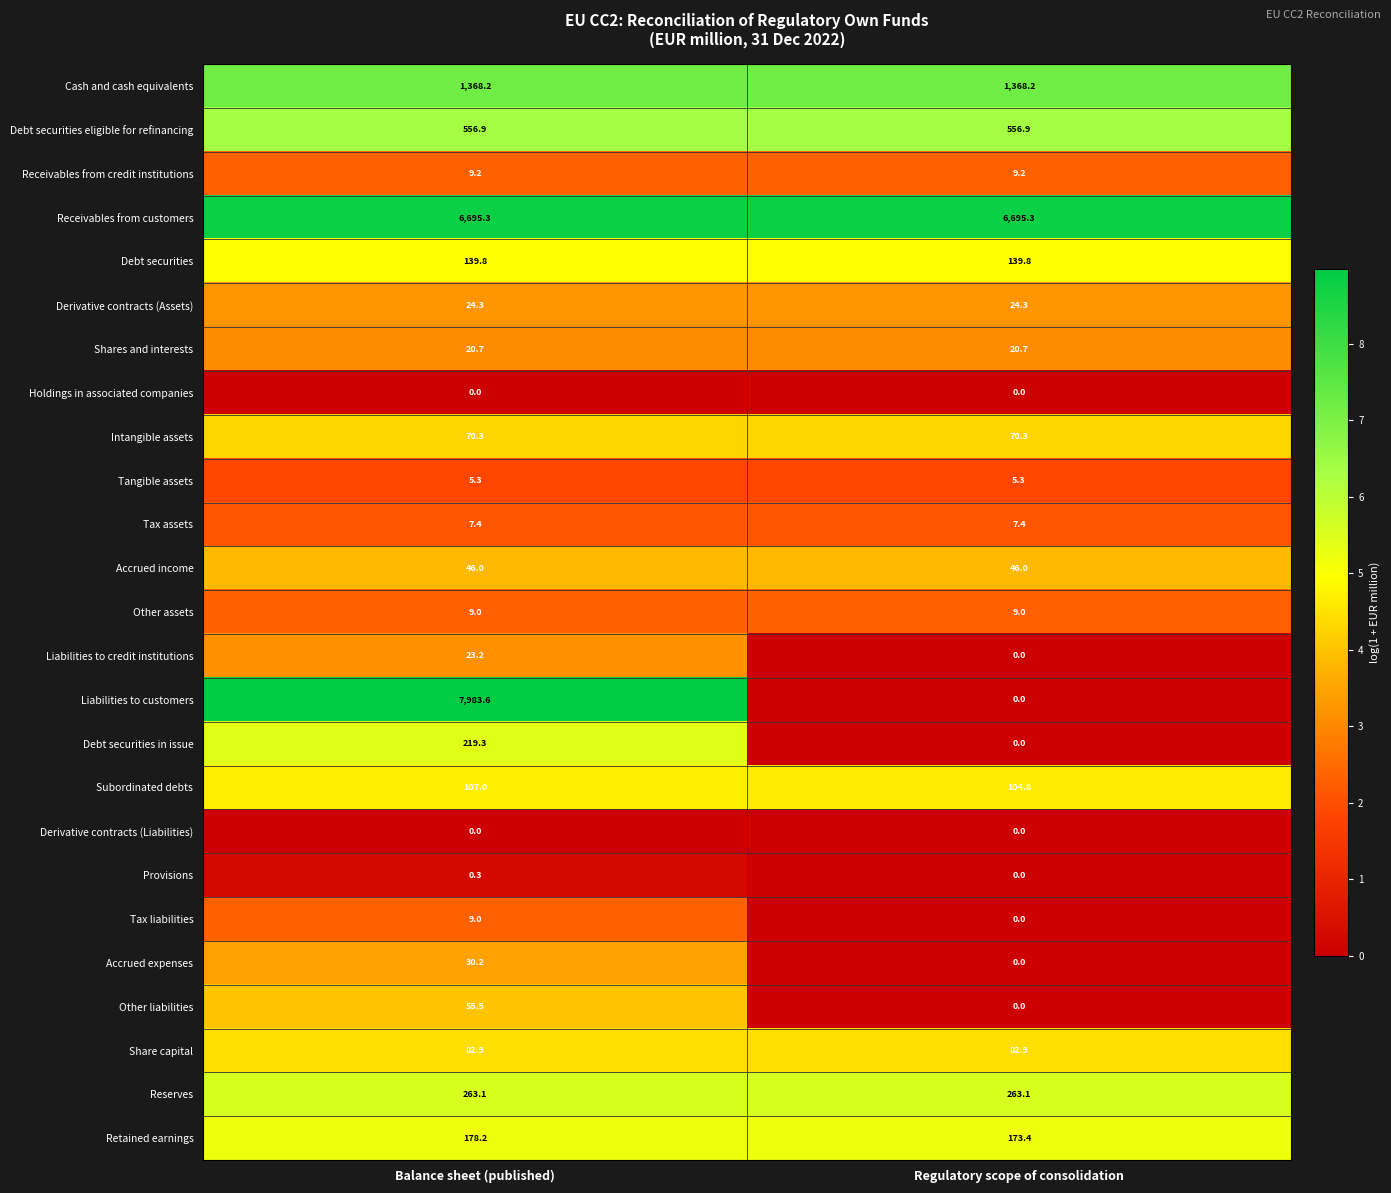

At which category does the chart reach its peak across all series?

Balance sheet (published)